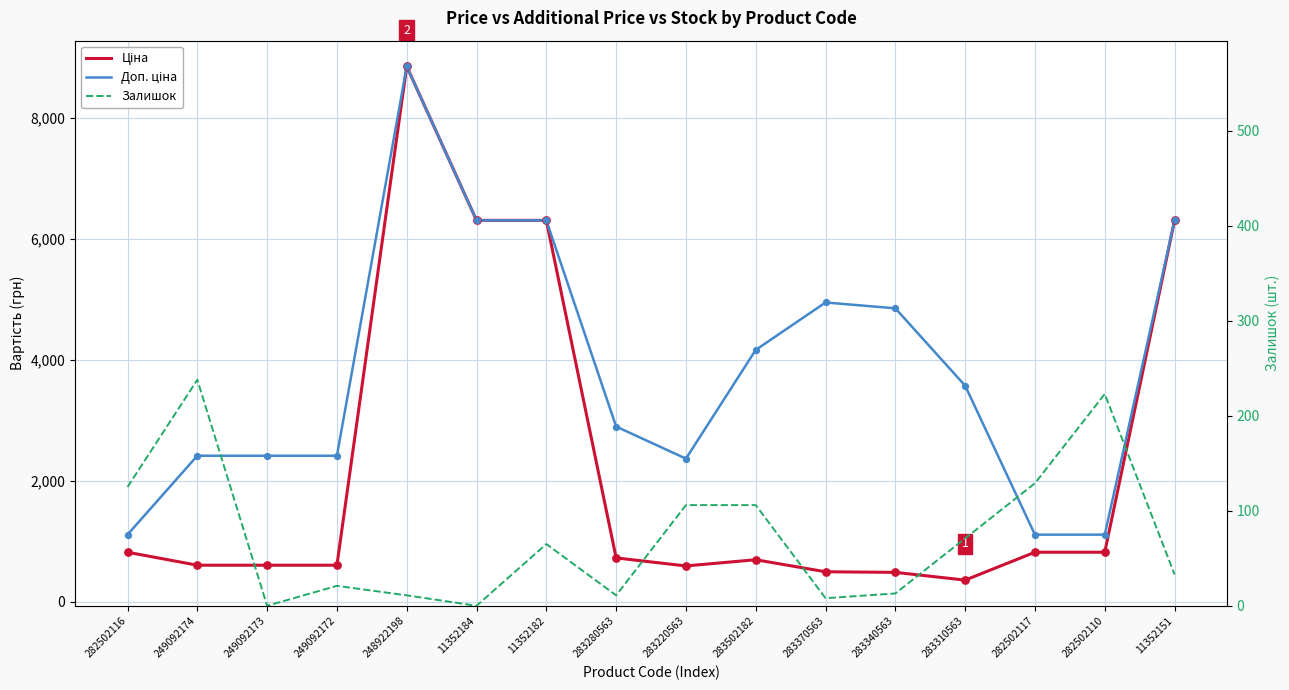

Which series has the largest total across all categories?

Доп. ціна